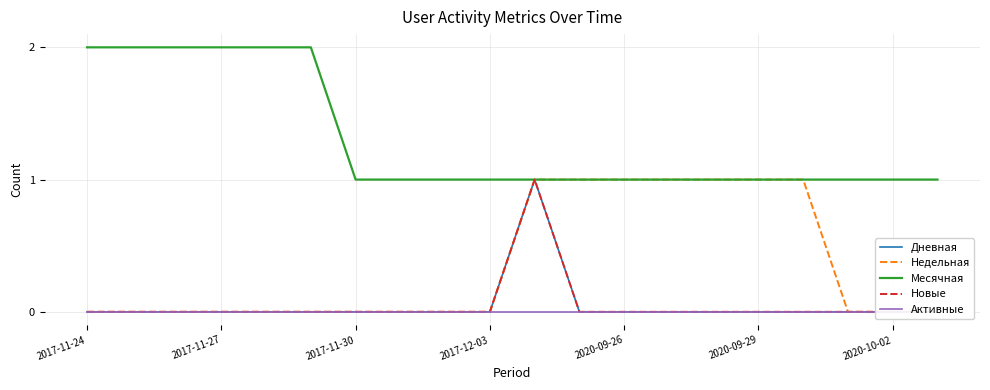

What is the approximate value of Недельная at 13?

1